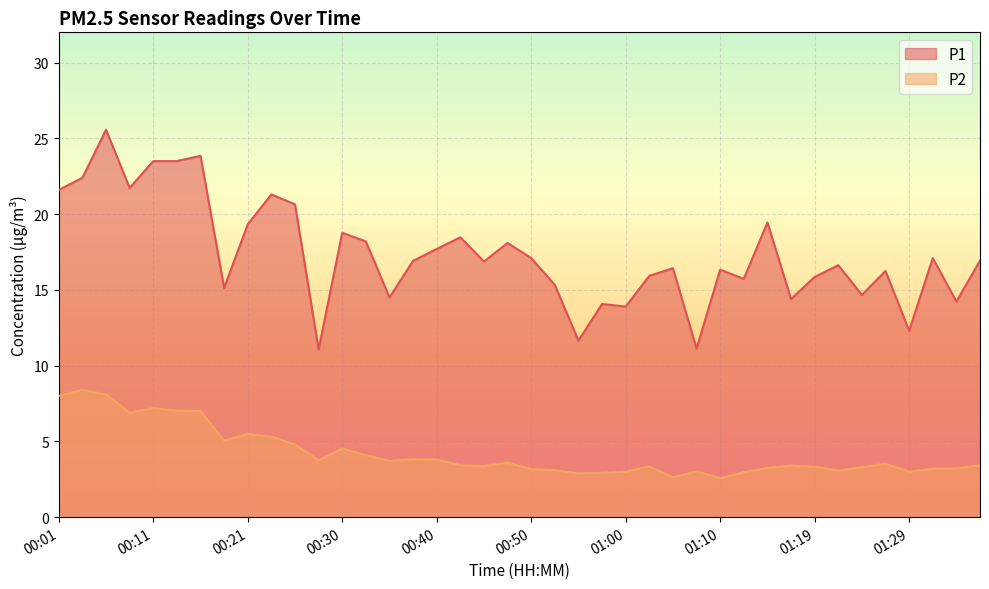

Which series has the largest total across all categories?

P1